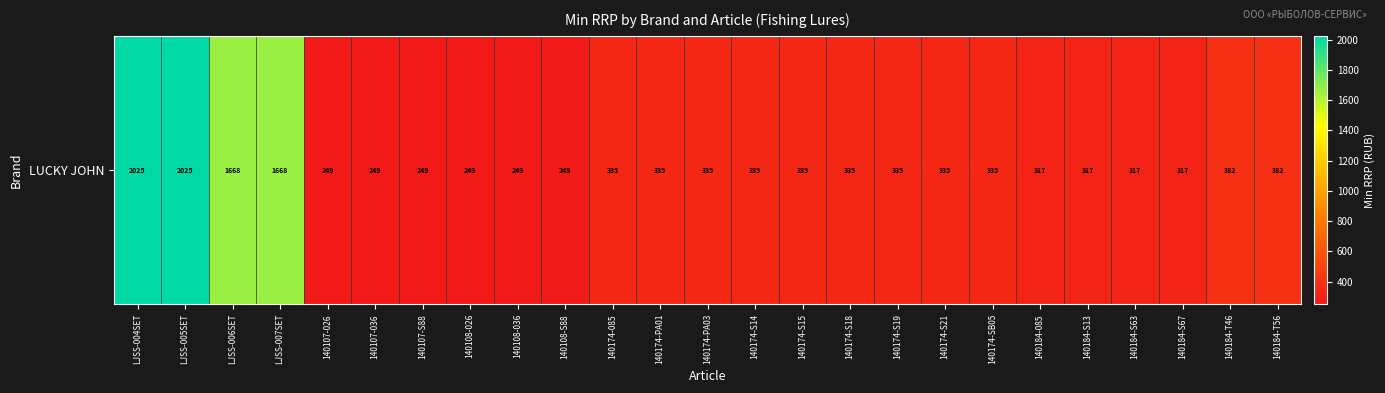

Count the number of values greater than 335.

6